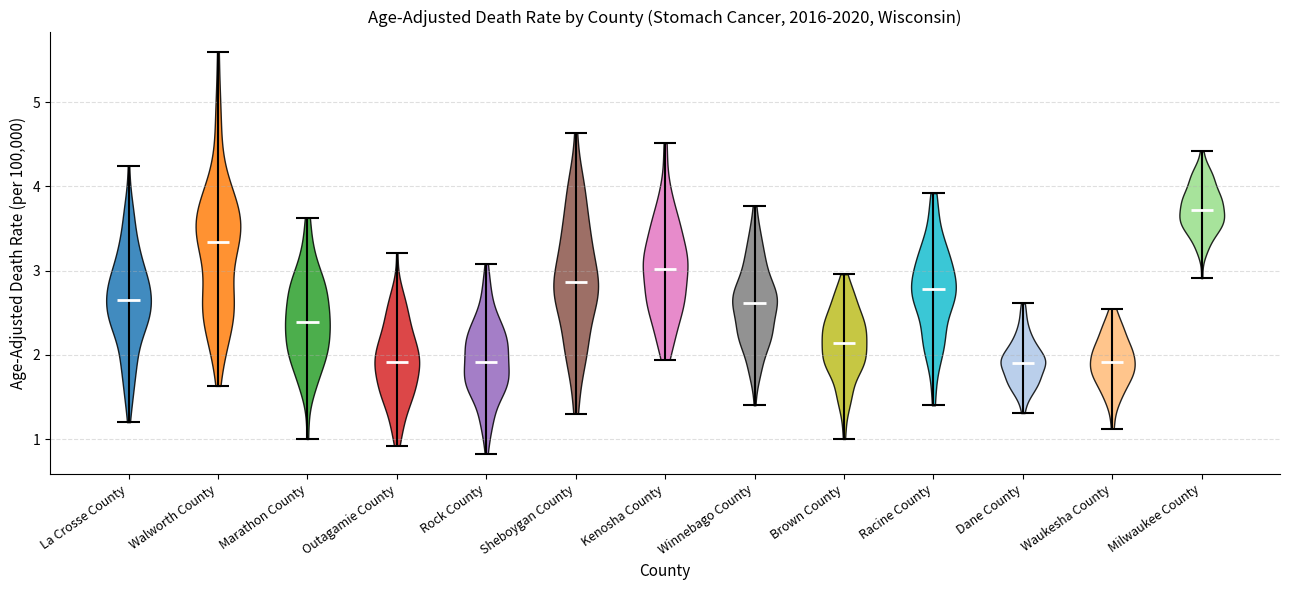

Reading left to right, read every violin against the y-axis: where its median line is, and the lowest and highest points it reaches. The values are not printed on the chart, so give them approximately, as read against the axis.

La Crosse County: median line 2.7, lowest point 1.2, highest point 4.2
Walworth County: median line 3.3, lowest point 1.6, highest point 5.6
Marathon County: median line 2.4, lowest point 1.0, highest point 3.6
Outagamie County: median line 1.9, lowest point 0.9, highest point 3.2
Rock County: median line 1.9, lowest point 0.8, highest point 3.1
Sheboygan County: median line 2.9, lowest point 1.3, highest point 4.6
Kenosha County: median line 3.0, lowest point 1.9, highest point 4.5
Winnebago County: median line 2.6, lowest point 1.4, highest point 3.8
Brown County: median line 2.1, lowest point 1.0, highest point 3.0
Racine County: median line 2.8, lowest point 1.4, highest point 3.9
Dane County: median line 1.9, lowest point 1.3, highest point 2.6
Waukesha County: median line 1.9, lowest point 1.1, highest point 2.5
Milwaukee County: median line 3.7, lowest point 2.9, highest point 4.4